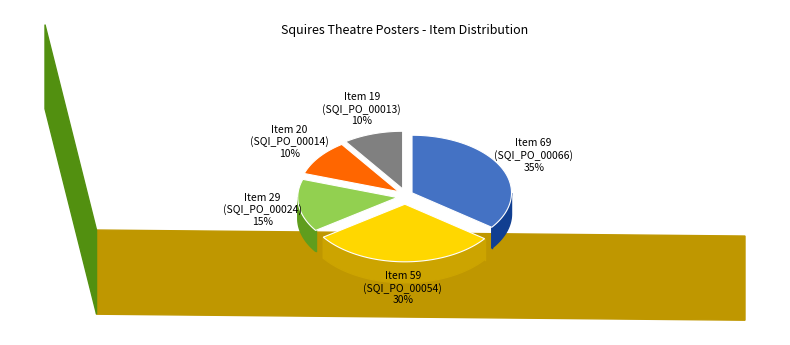

To the nearest percent, what percentage of the pie is Item 19
(SQI_PO_00013)?

10%